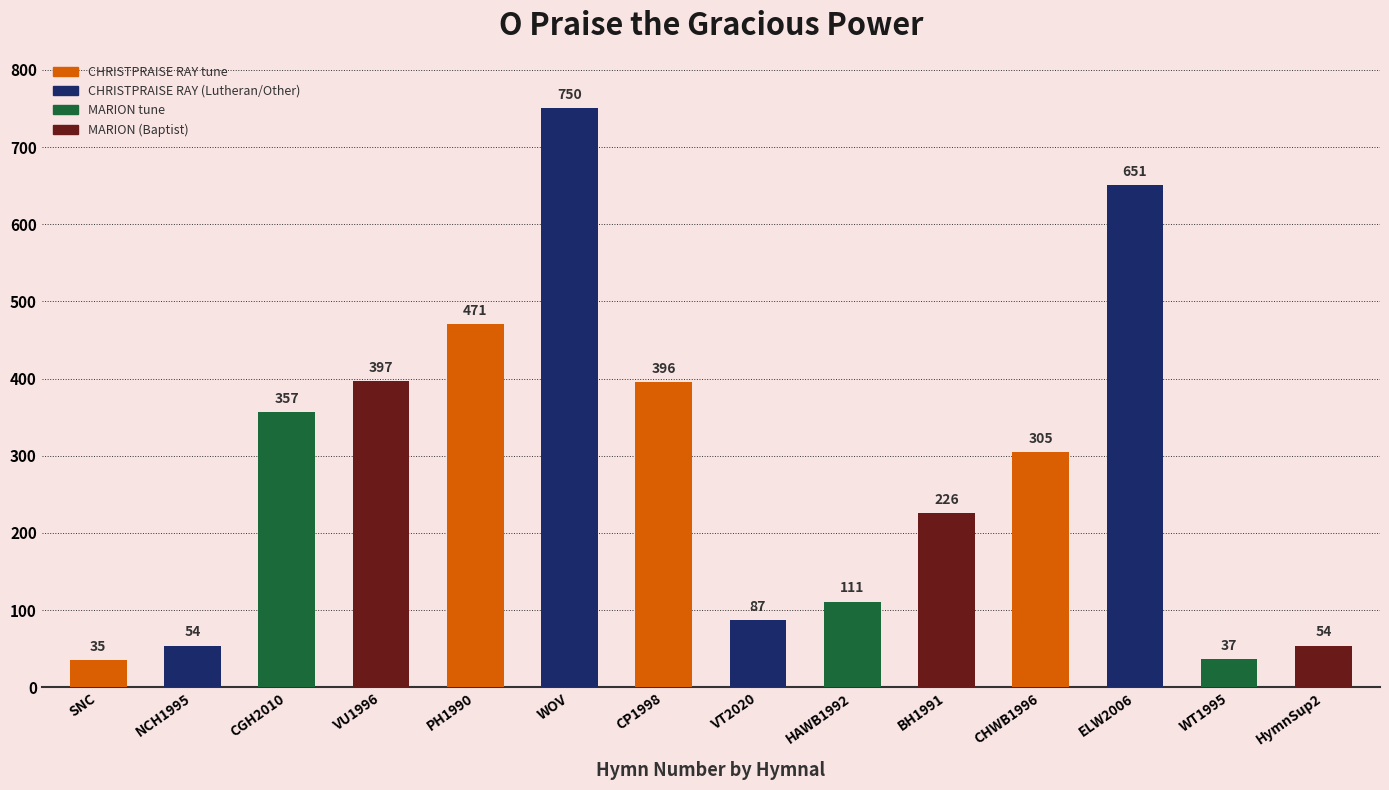

What is the label of the 12th bar from the left?

ELW2006